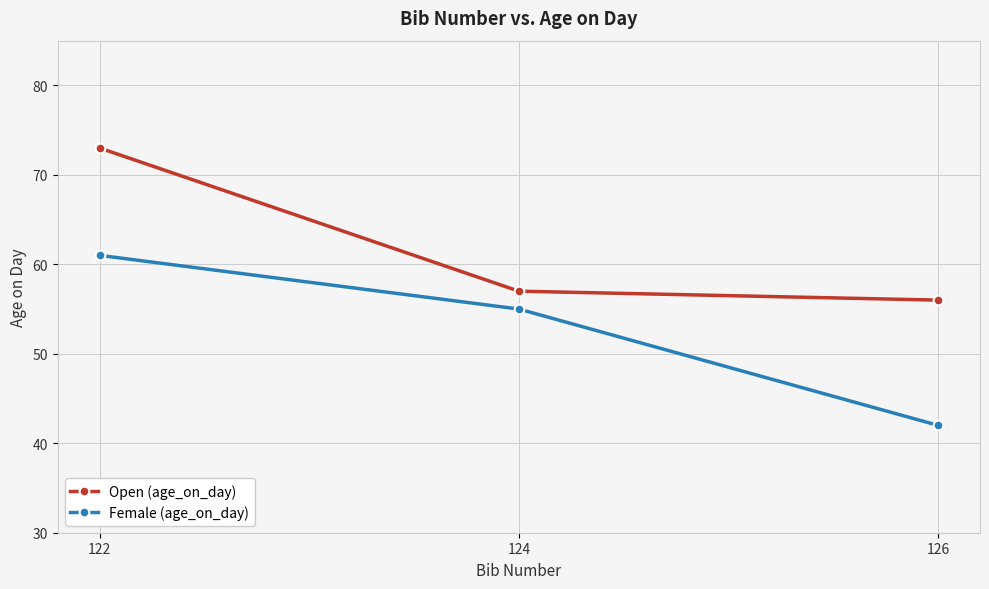

The value of Female (age_on_day) at 126 is 42. True or false?

True